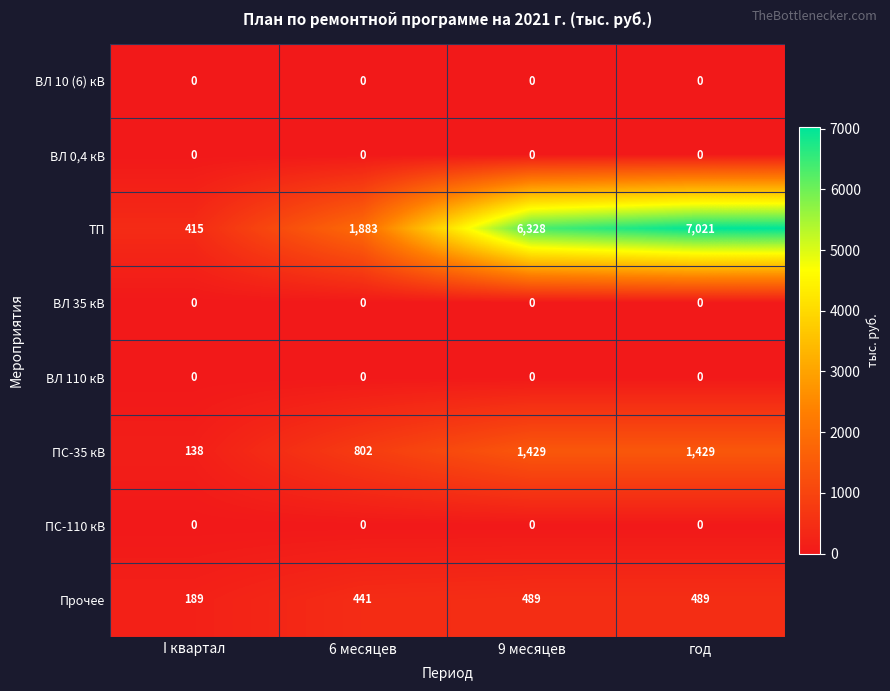

At how many categories does at least one series exceed 368?

4